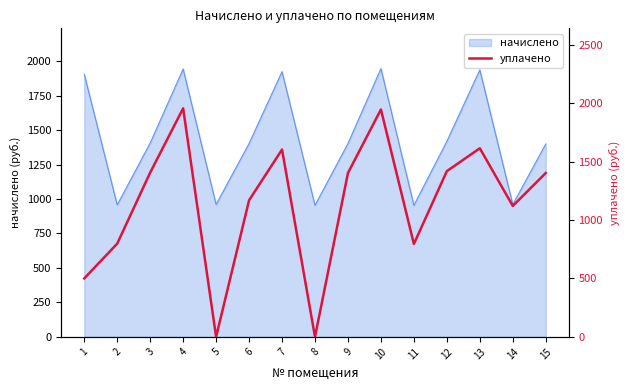

Does the chart display data point markers on the line(s)?

No